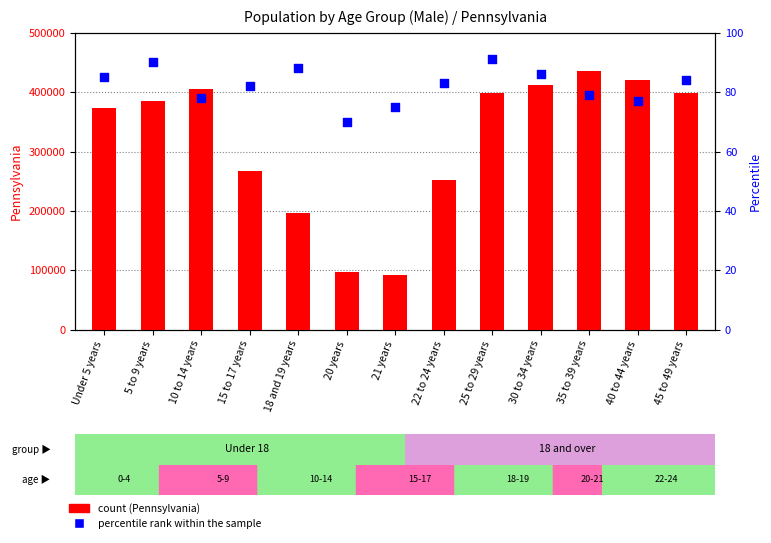

Is the value of percentile rank within the sample at 5 to 9 years greater than the value of Pennsylvania count at 45 to 49 years?

No